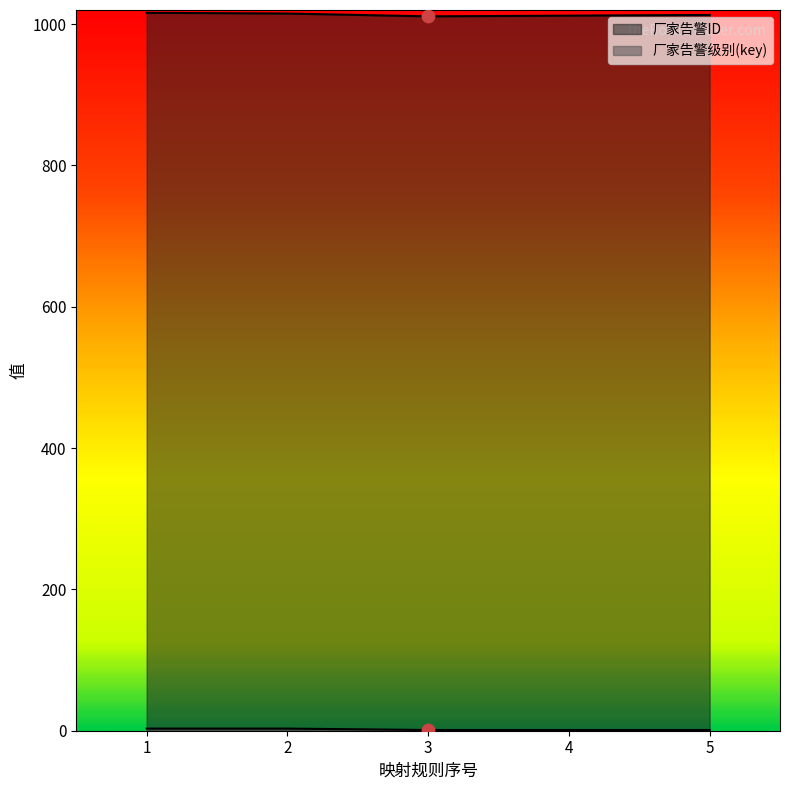

Which series contains the lowest Y value?

厂家告警级别(key)